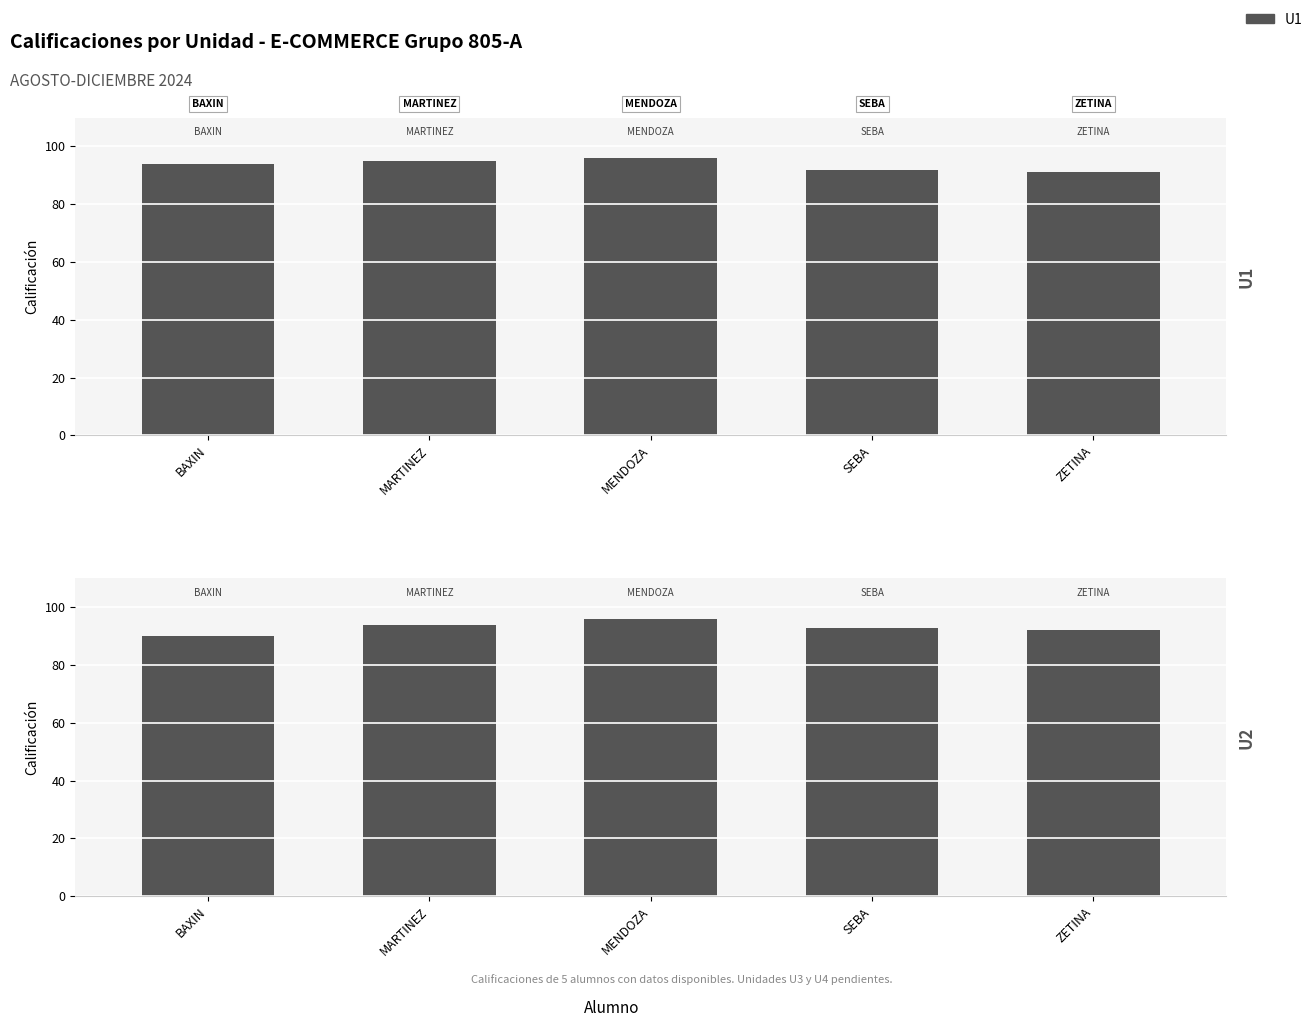

How many groups of bars are there?

5